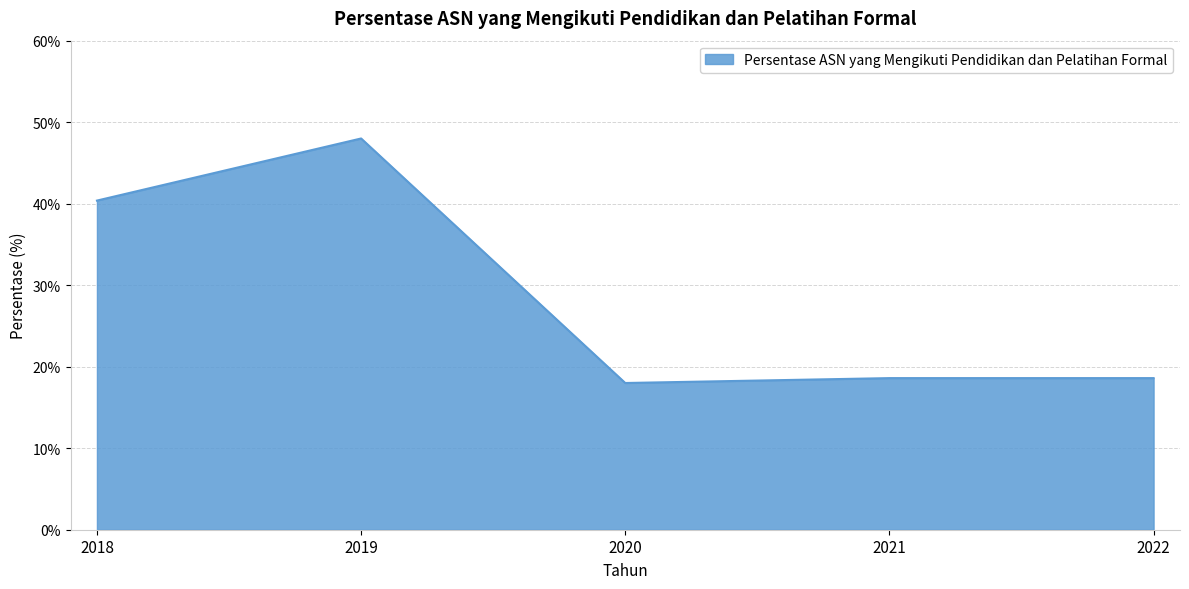

What is the difference between the maximum and minimum values?

30.0